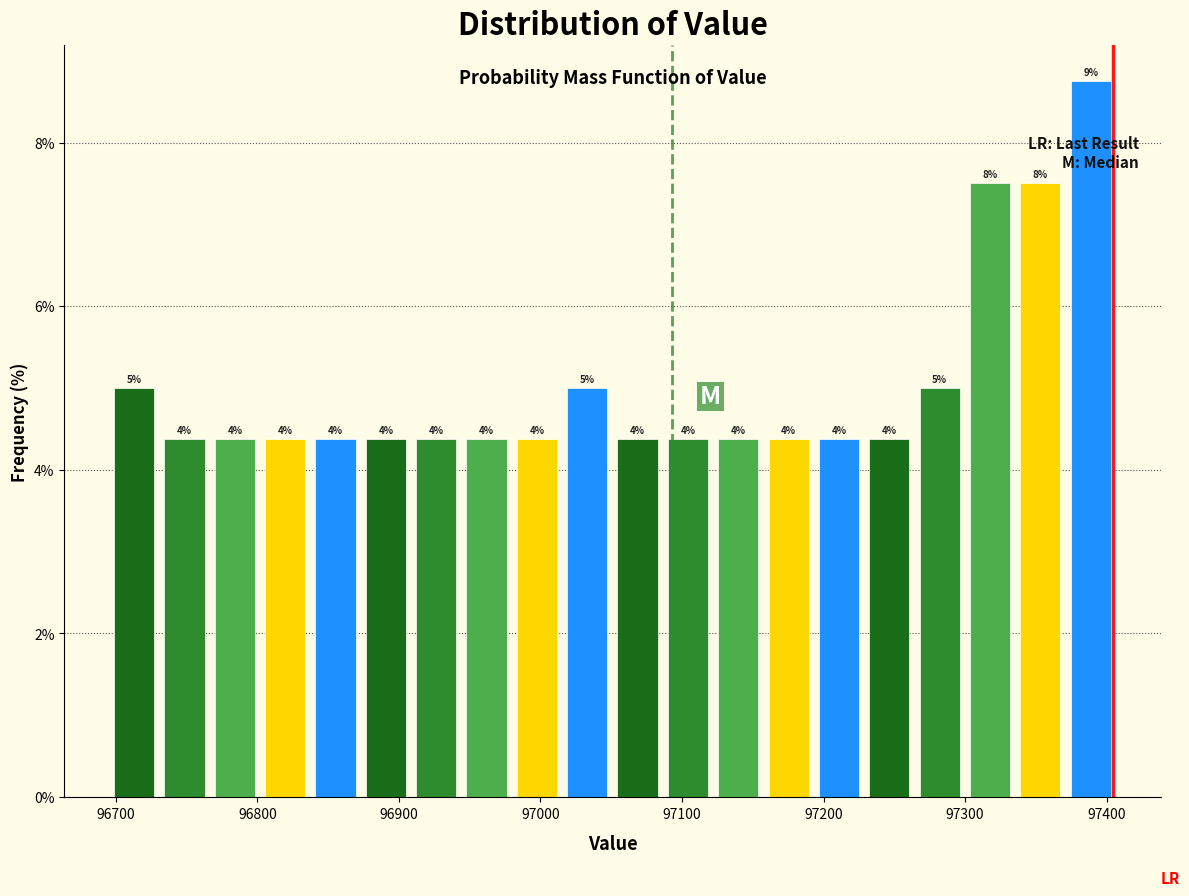

Around what value on the x-axis is the tallest bar? Give the approximate position of its centre, as read against the axis.

97390